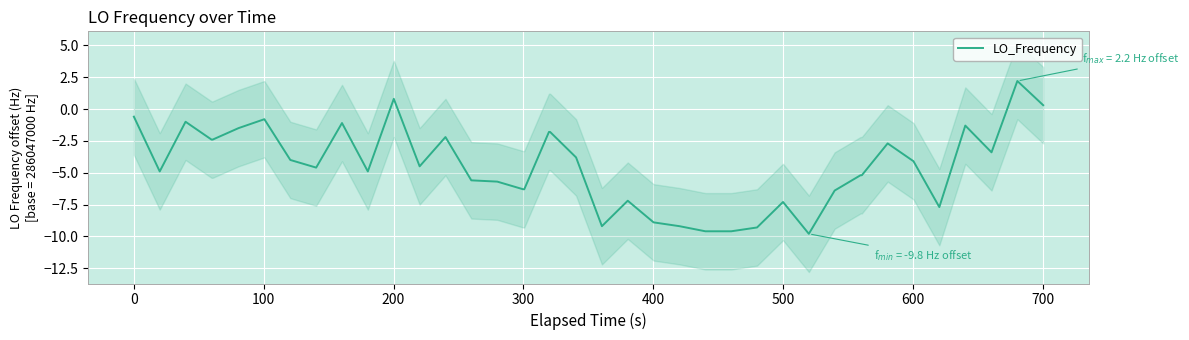

Reading left to right, list all the values displayed in this chart.

-0.6	-4.9	-1.0	-2.4	-2.4	-1.5	-0.8	-4.0	-4.6	-1.1	-4.9	0.8	-4.5	-2.2	-5.6	-5.7	-6.3	-6.3	-1.8	-1.8	-3.8	-9.2	-7.2	-8.9	-9.2	-9.6	-9.6	-9.3	-7.3	-9.8	-6.4	-5.2	-5.2	-2.7	-4.1	-7.7	-1.3	-3.4	2.2	0.3